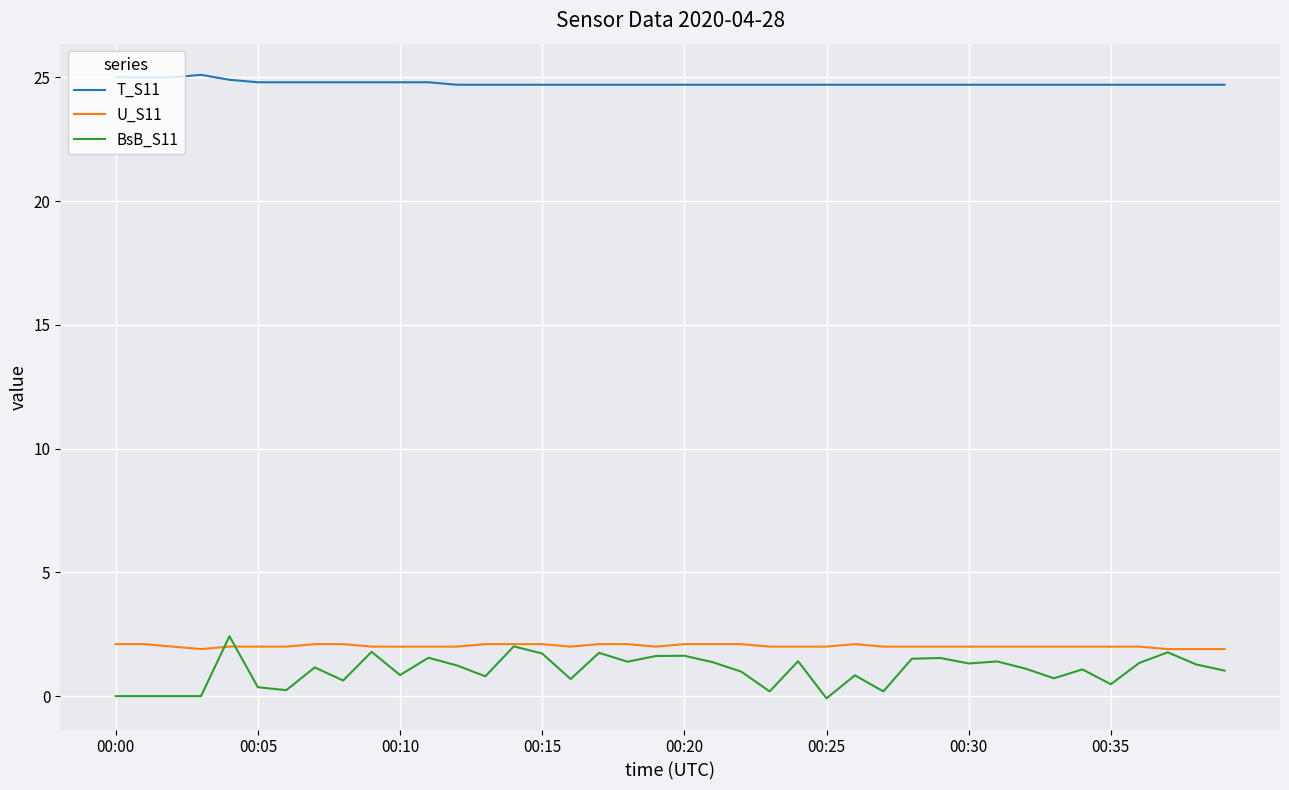

Which series has the widest spread of values?

BsB_S11